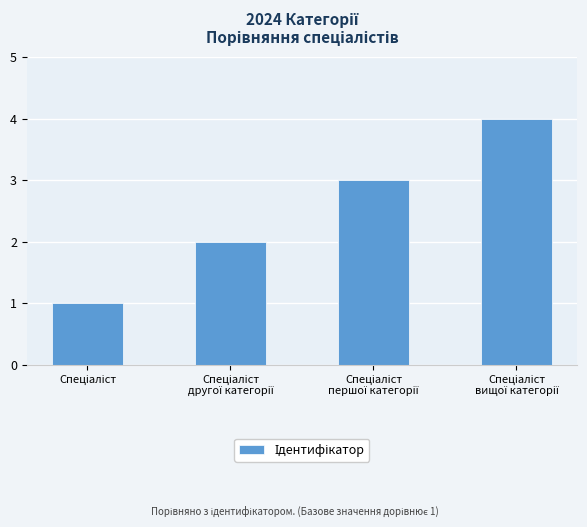

What is the difference between the maximum and minimum values?

3